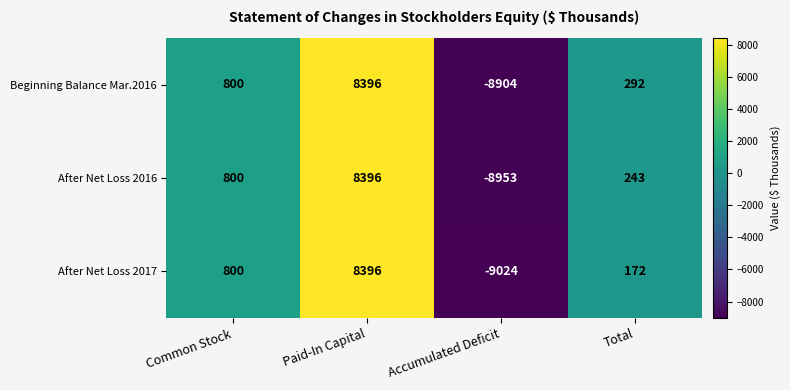

Which series has the largest range (max minus min)?

After Net Loss 2017